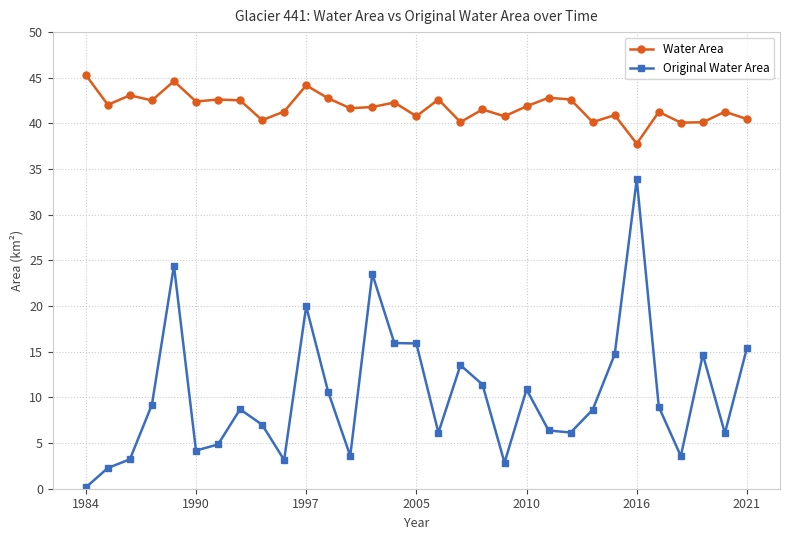

True or false: Water Area and Original Water Area intersect in this chart.

False